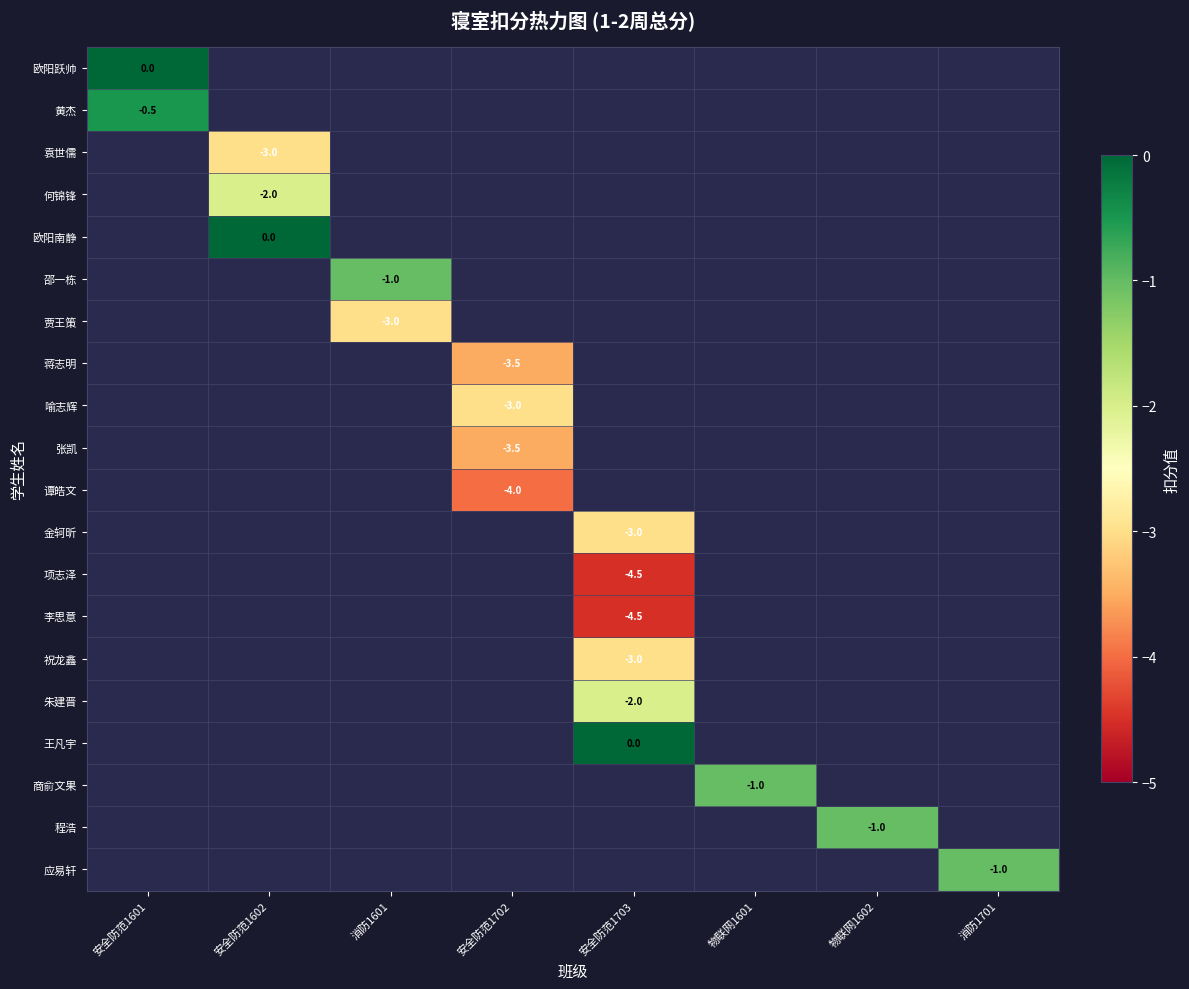

The value of 喻志辉 at 安全防范1702 is -3.0. True or false?

True